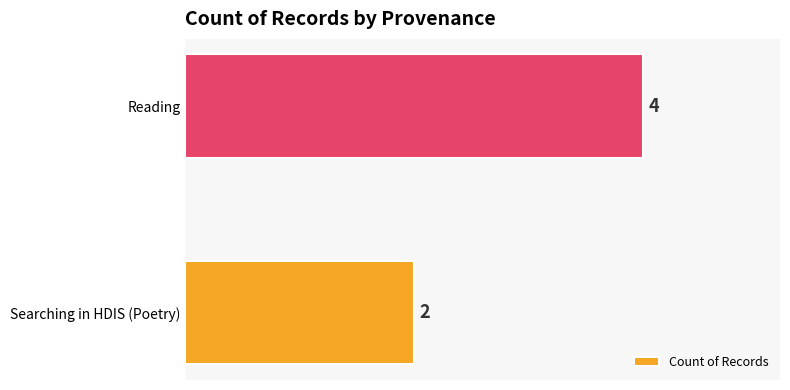

Does the chart contain any negative values?

No